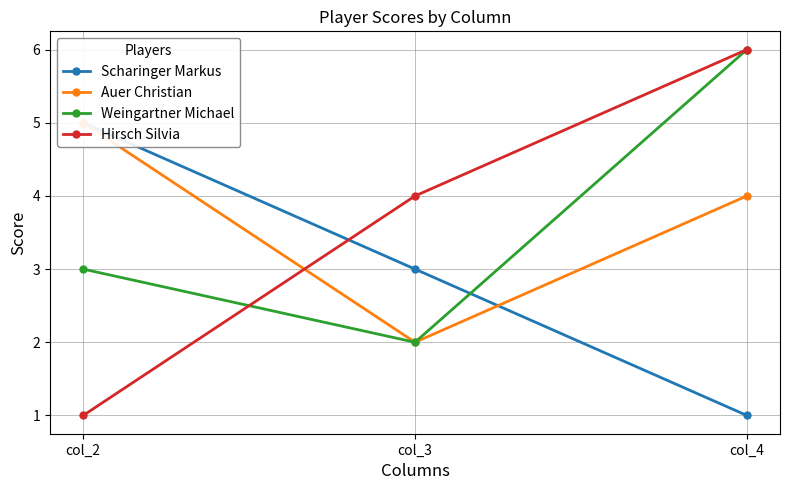

Which category has the highest value across all series?

col_4